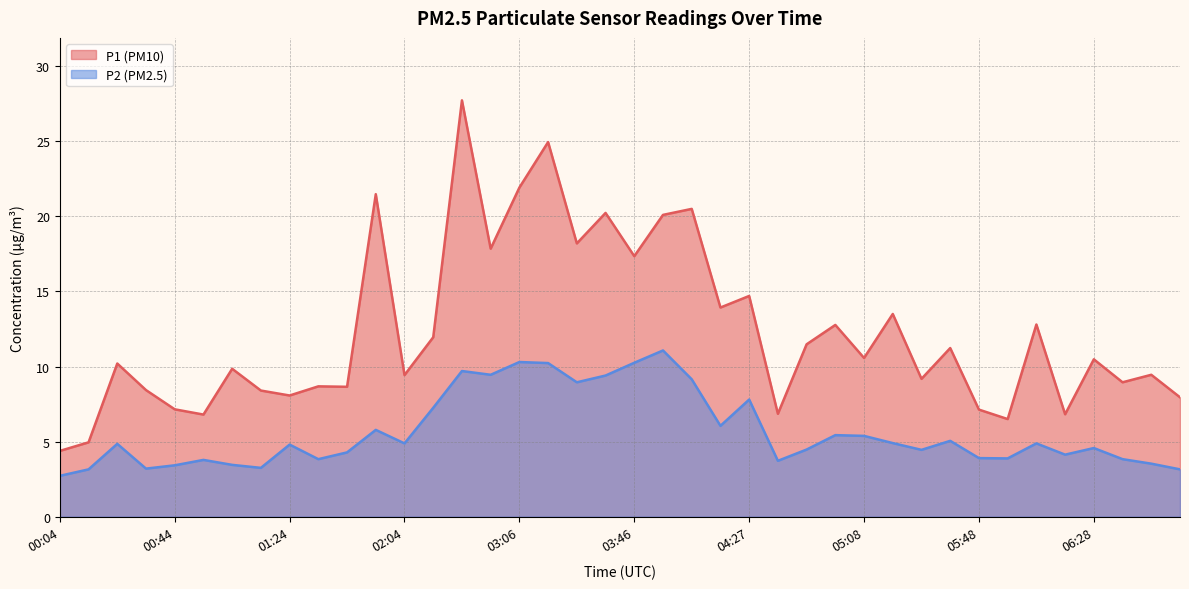

At which label does P2 first exceed 4?

00:24